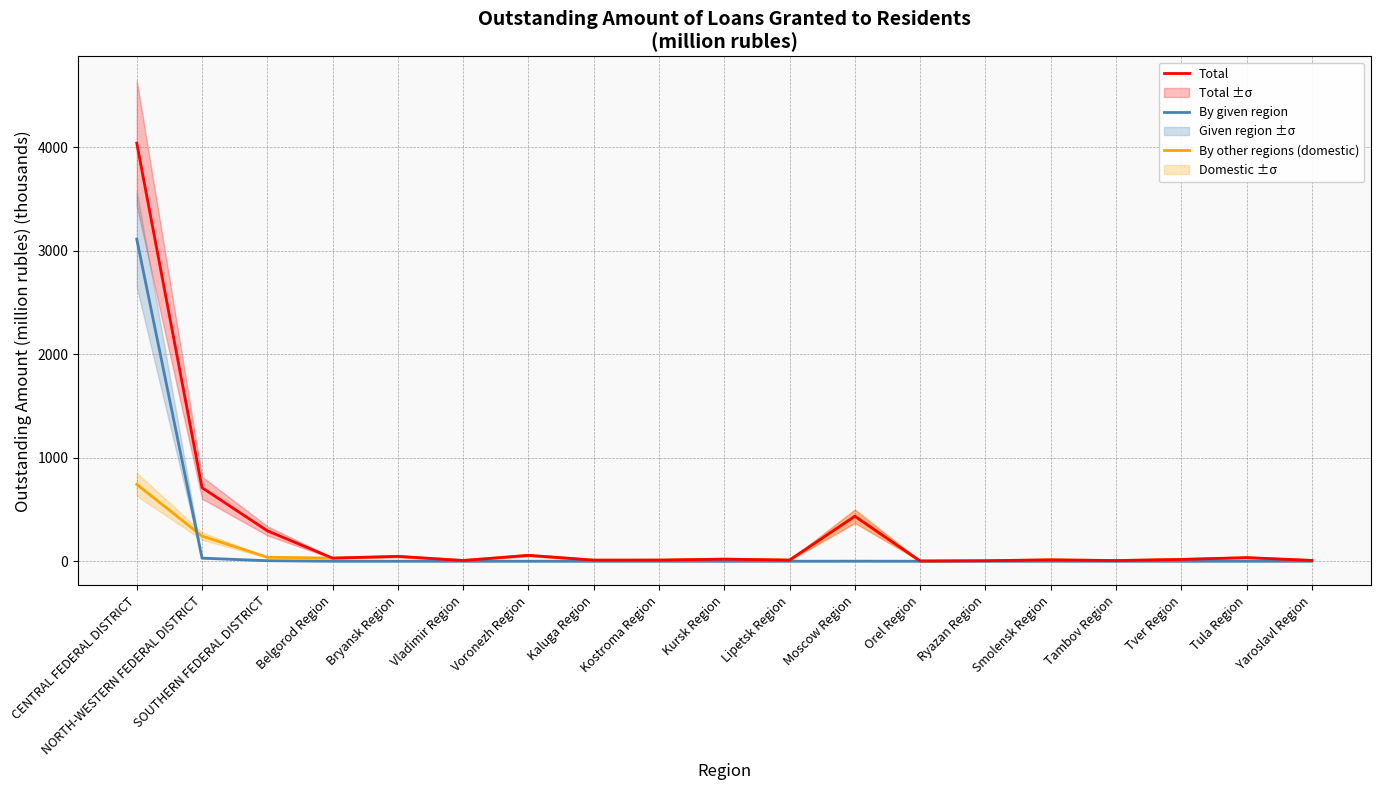

What are all the series names shown in the legend?

Total, By given region, By other regions (domestic)